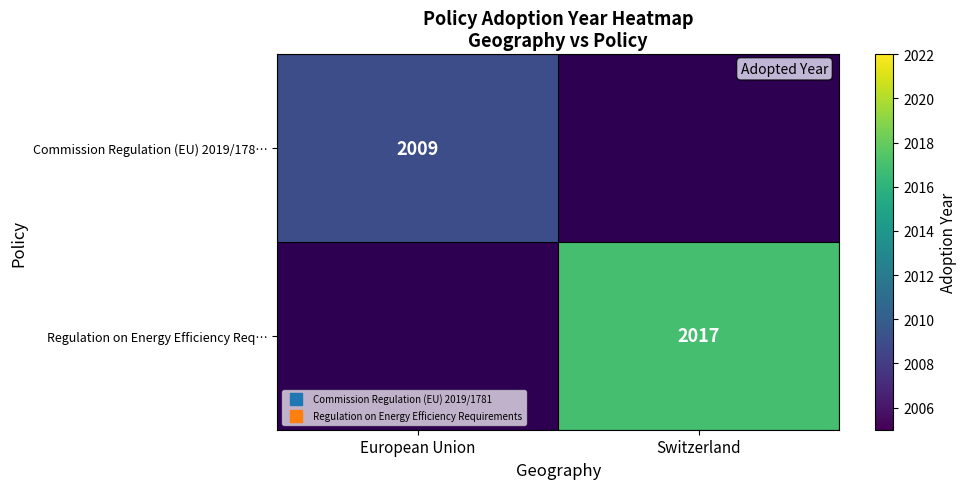

Is the value of Commission Regulation (EU) 2019/178… at Switzerland greater than the value of Regulation on Energy Efficiency Req… at European Union?

No